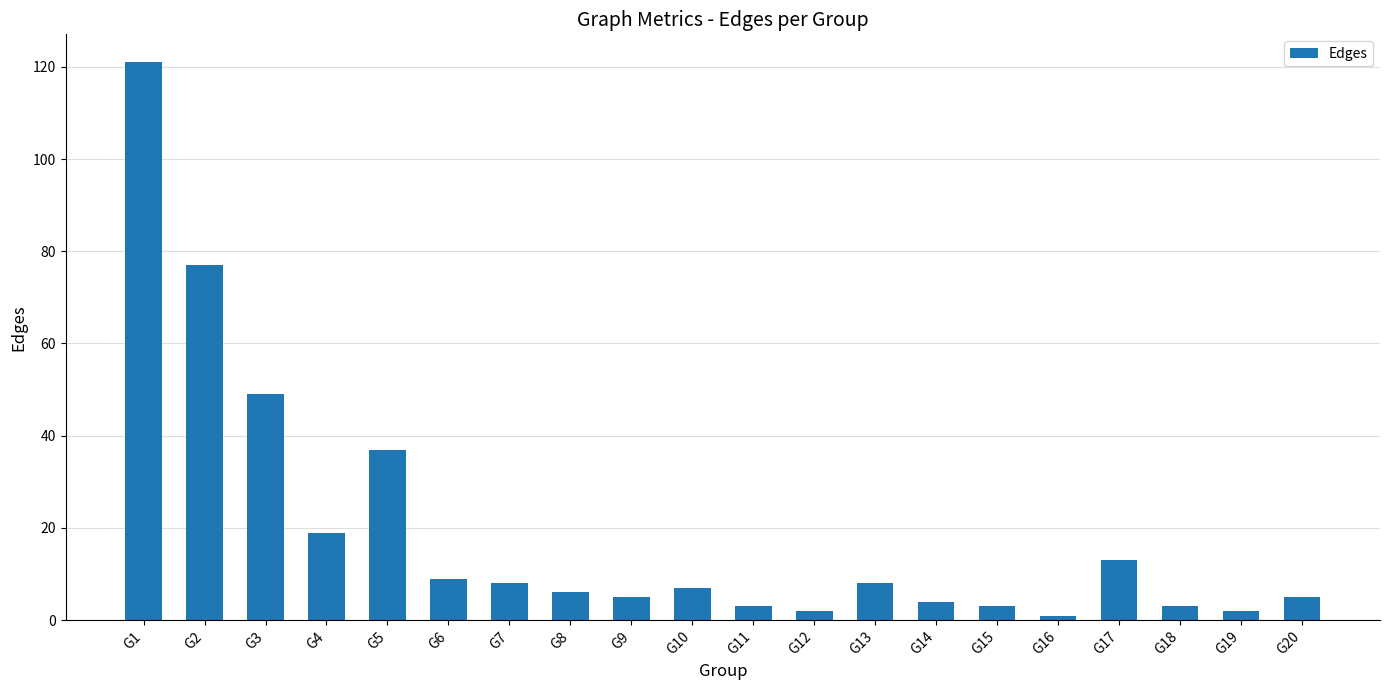

What is the value of the 17th bar from the left?

13